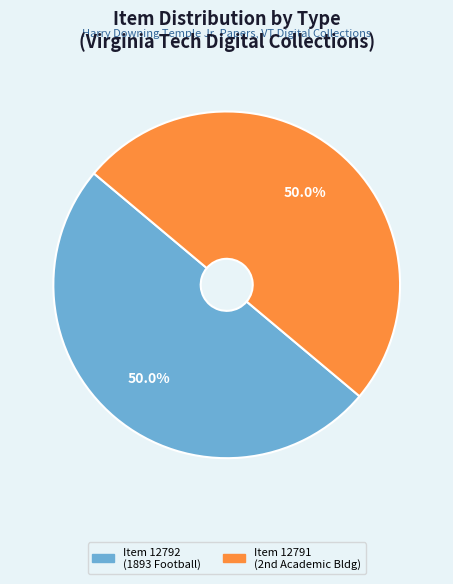

Count the number of slices in the pie.

2